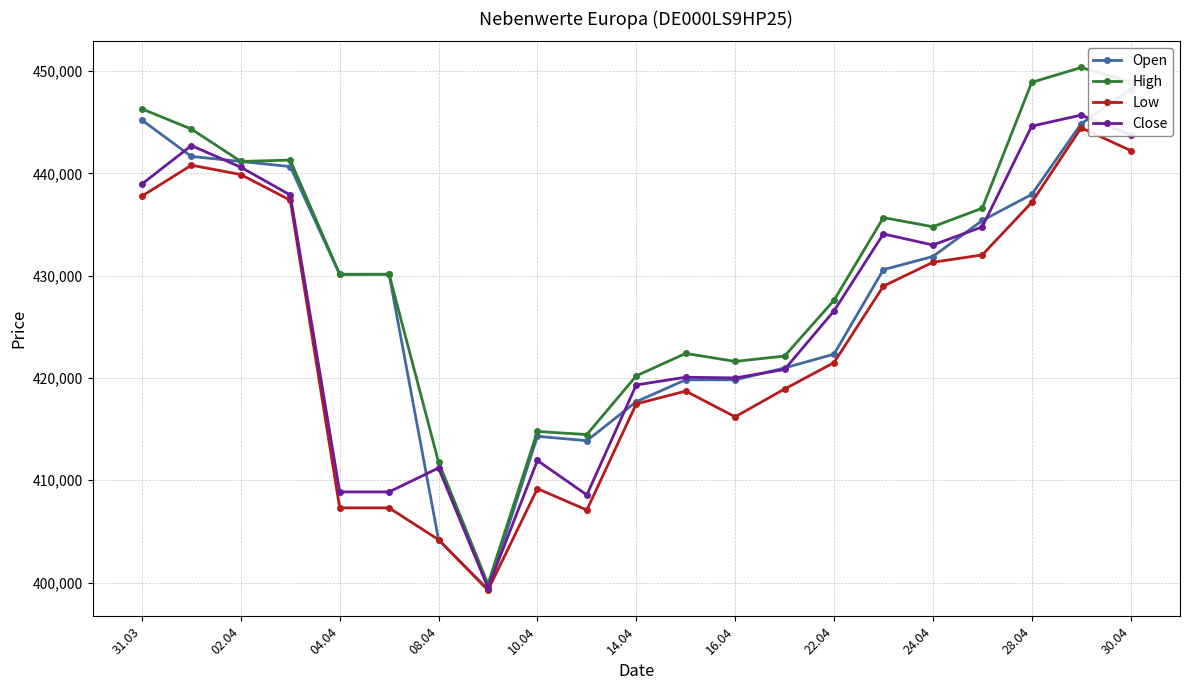

Does the chart display data point markers on the line(s)?

Yes